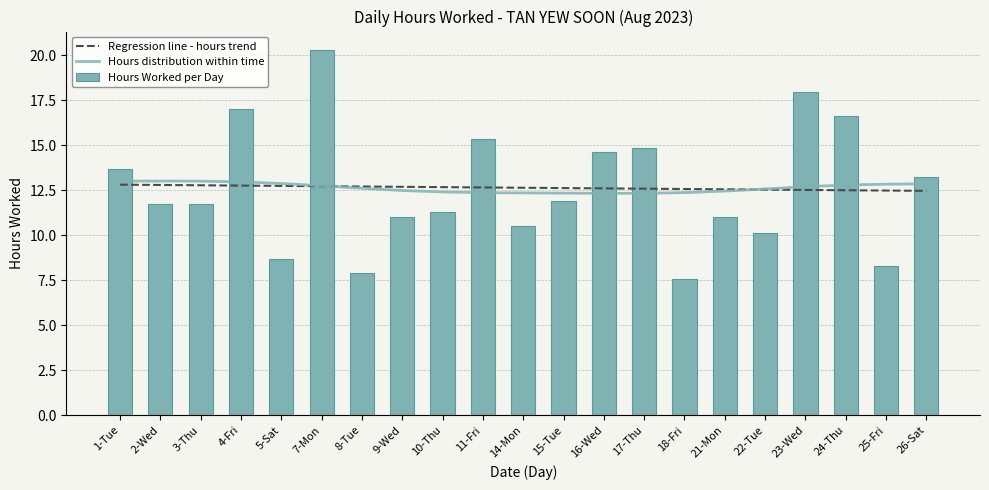

What is the greatest value displayed?

20.3